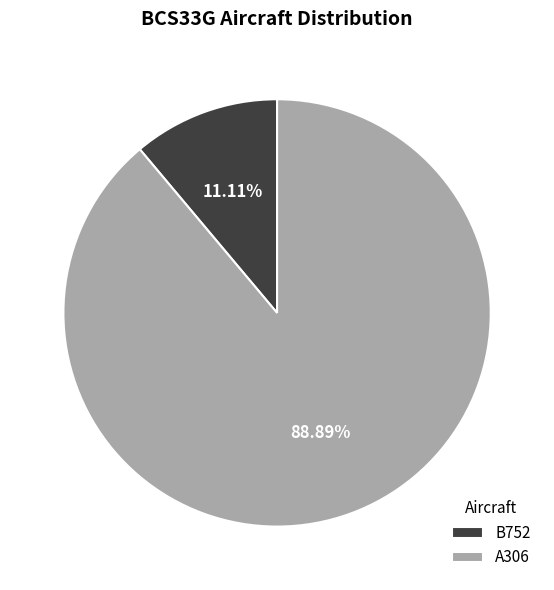

Count the number of slices in the pie.

2